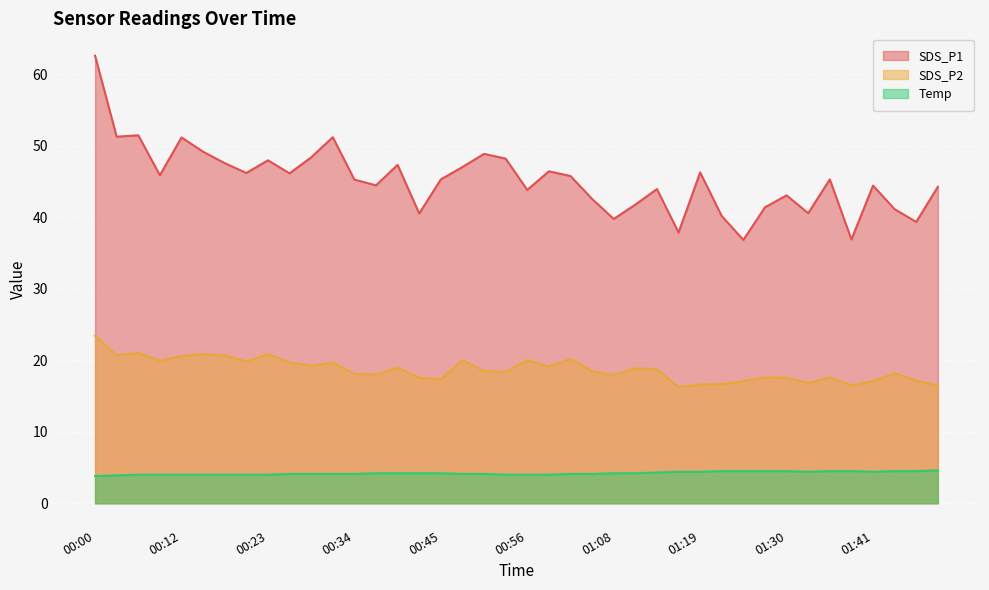

Is it true that Temp equals 4.1 at 00:26?

True